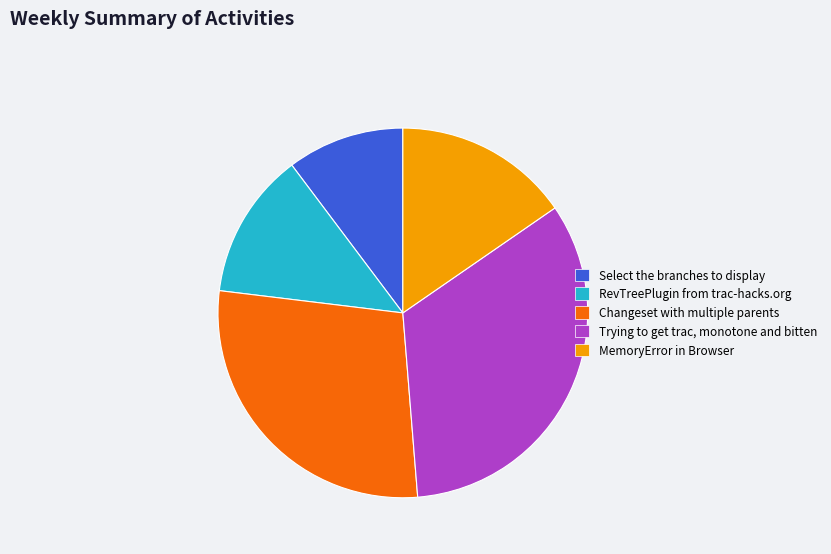

Rank the categories by value from highest to lowest.

Trying to get trac, monotone and bitten, Changeset with multiple parents, MemoryError in Browser, RevTreePlugin from trac-hacks.org, Select the branches to display